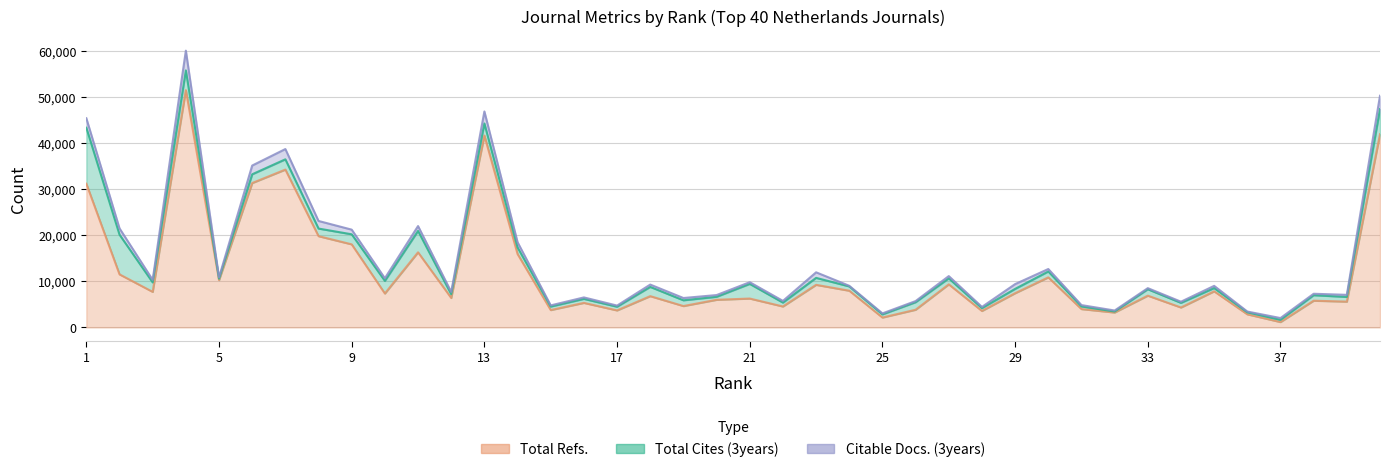

How many values in the Citable Docs. (3years) series exceed 493?

19